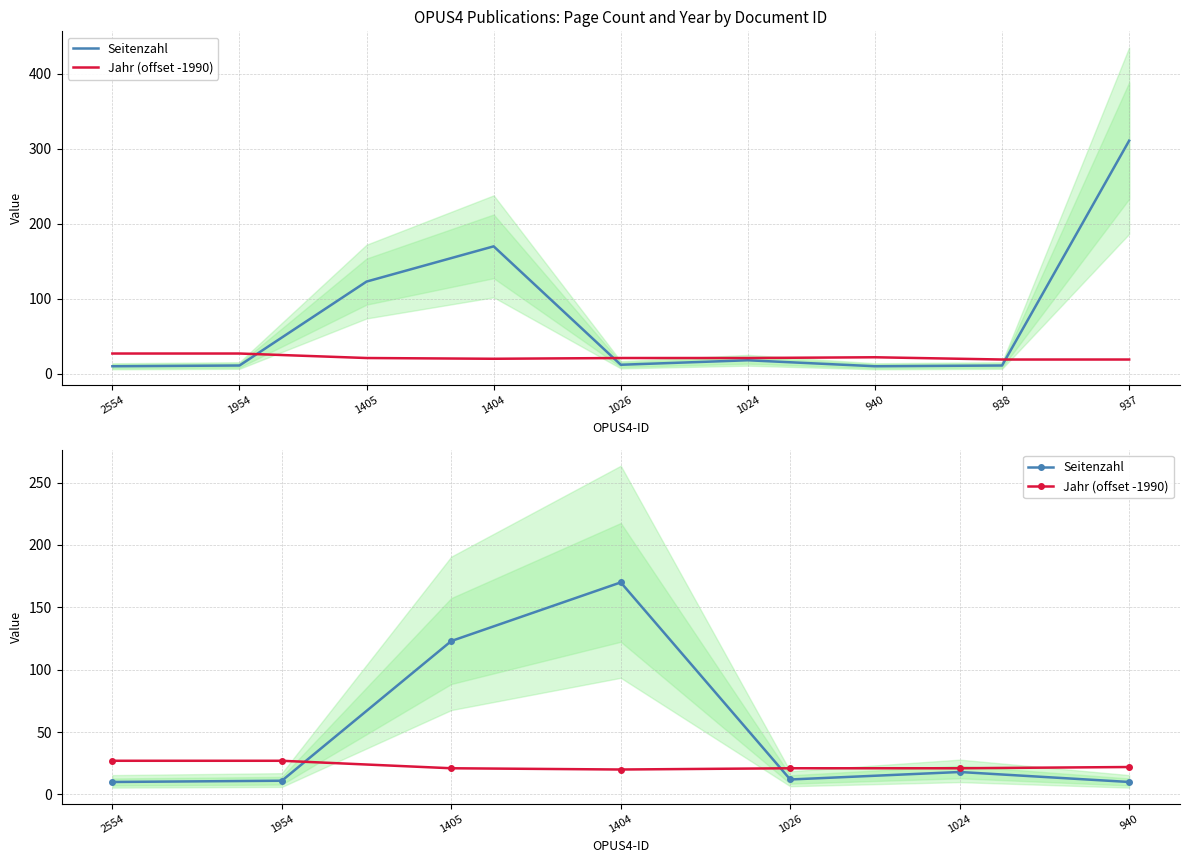

At which label does Jahr (offset -1990) reach its peak?

2554